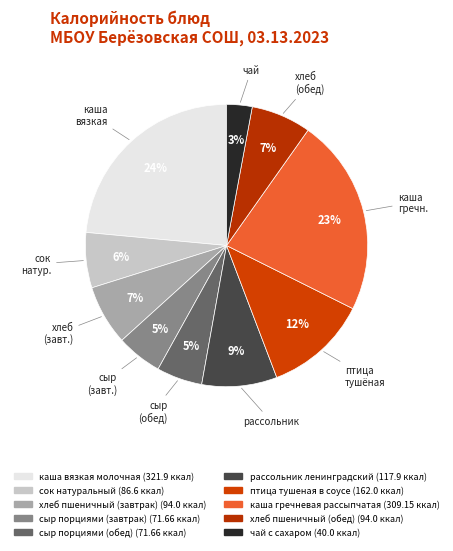

Rank the categories by value from lowest to highest.

чай с сахаром, сыр порциями (завтрак), сыр порциями (обед), сок натуральный, хлеб пшеничный (завтрак), хлеб пшеничный (обед), рассольник ленинградский, птица тушеная в соусе, каша гречневая рассыпчатая, каша вязкая молочная